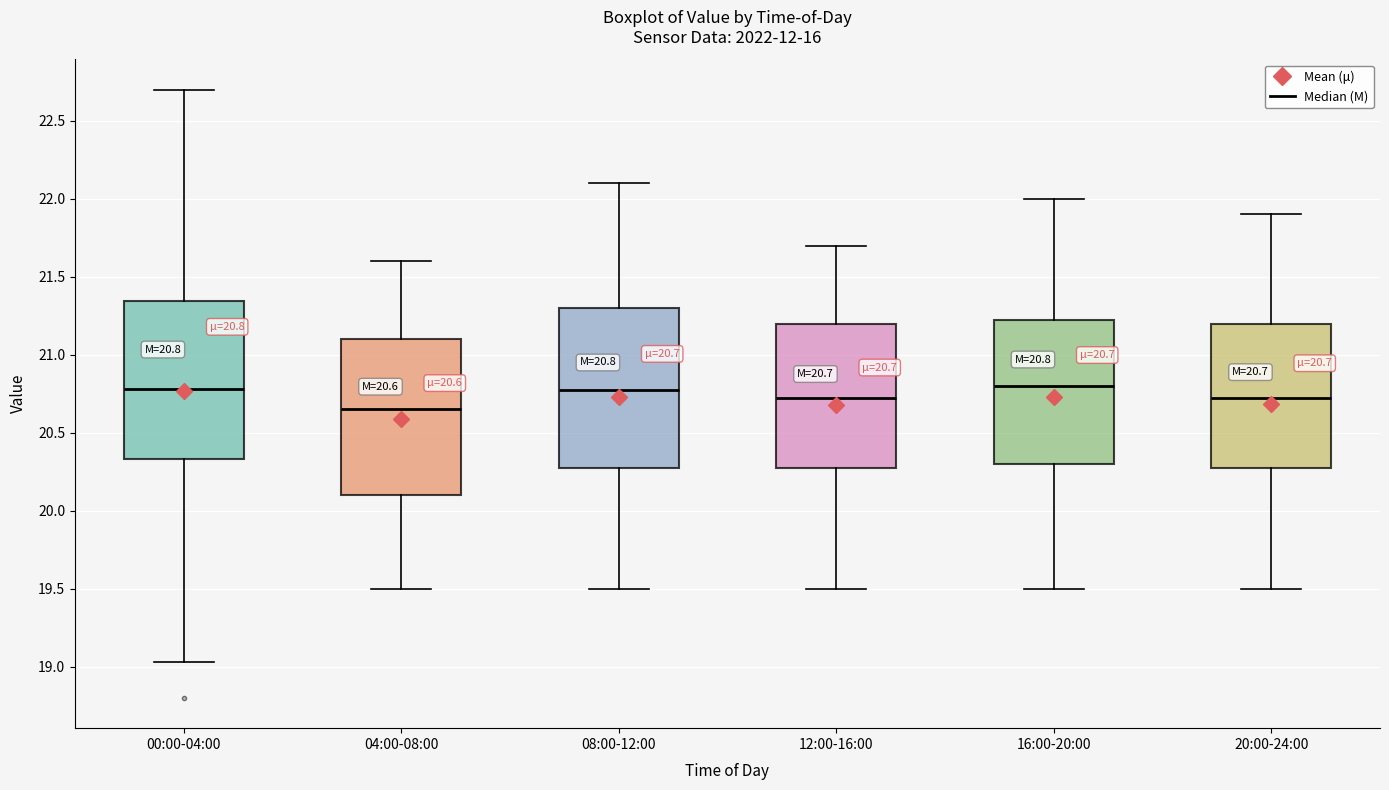

Which box has the lowest median line?

04:00-08:00